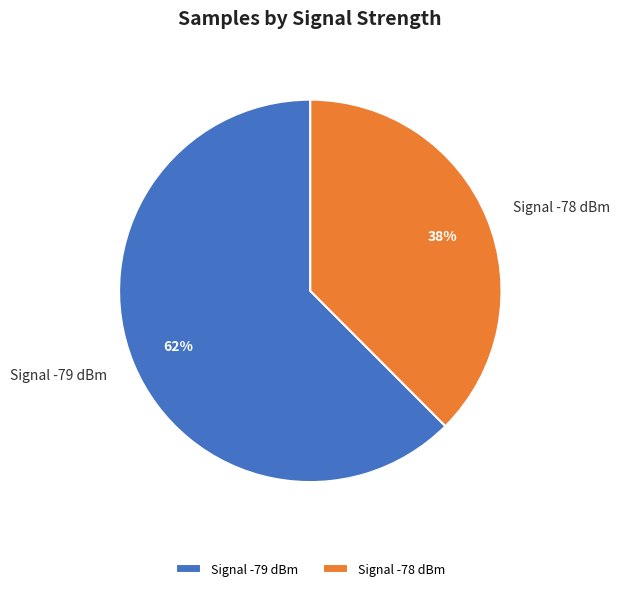

To the nearest percent, what percentage of the pie is Signal -79 dBm?

62%